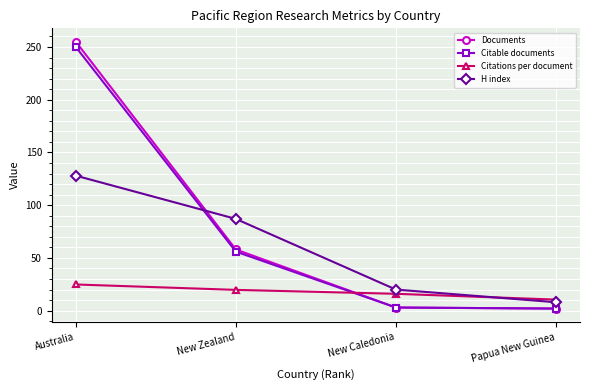

What is the sum of the H index values at New Caledonia and Papua New Guinea?

28.0